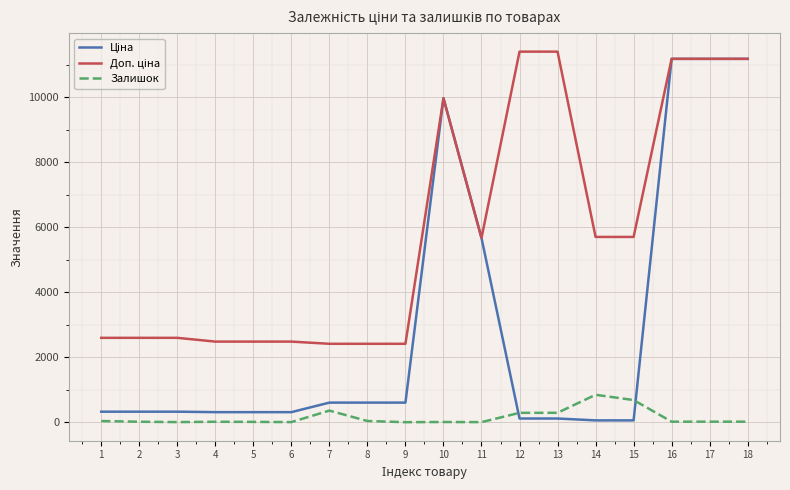

What is the greatest value displayed?

11410.0